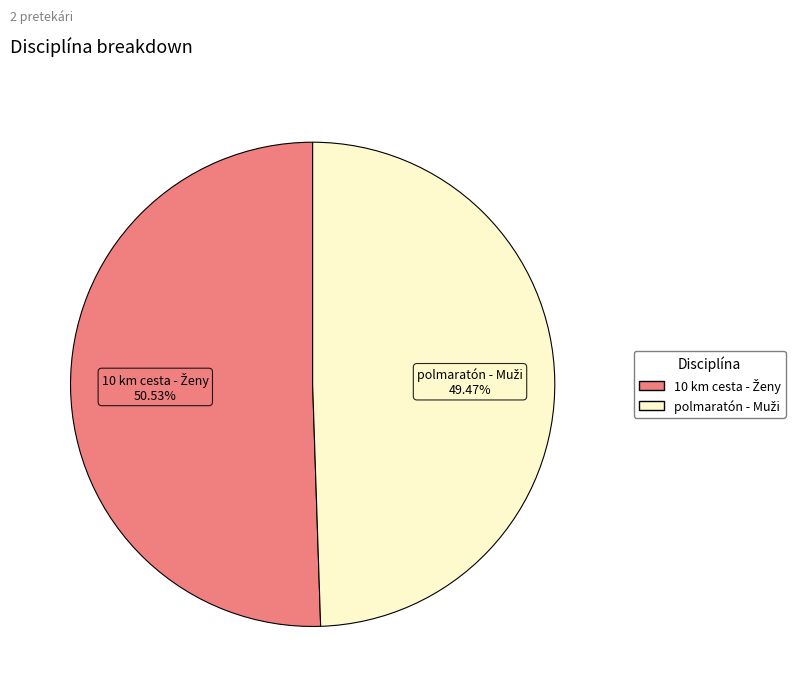

How many segments does this pie chart have?

2